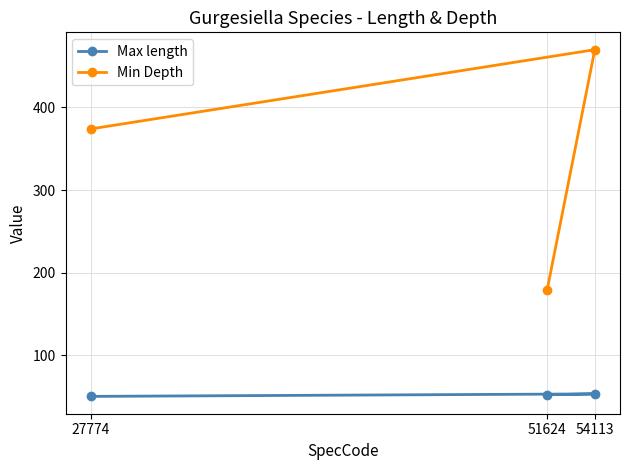

What is the value of the Max length point at the 3rd from the left?

53